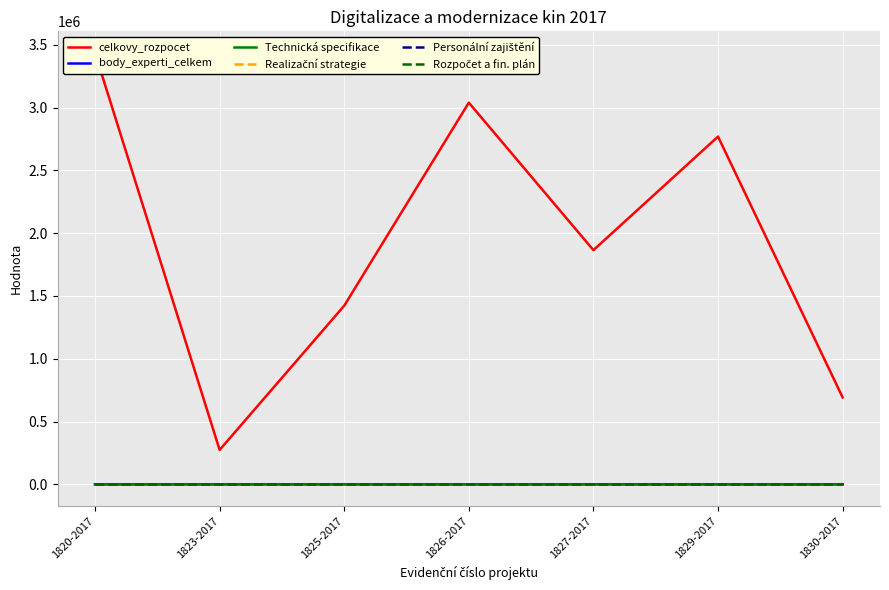

Is it true that Rozpočet a fin. plán equals 7.0 at 1829-2017?

True